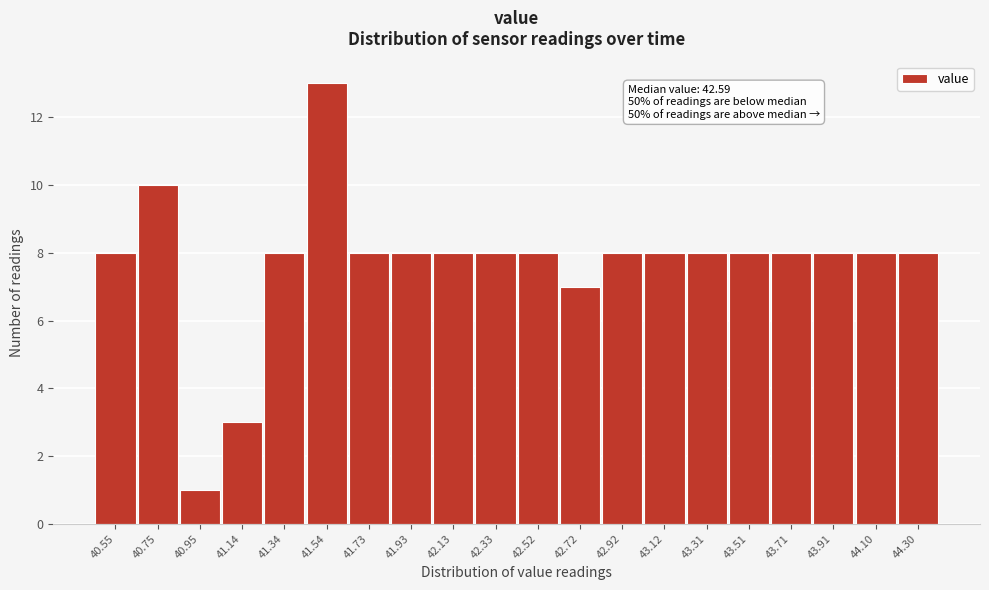

Reading left to right, what are all the values shown in this chart?

8	10	1	3	8	13	8	8	8	8	8	7	8	8	8	8	8	8	8	8